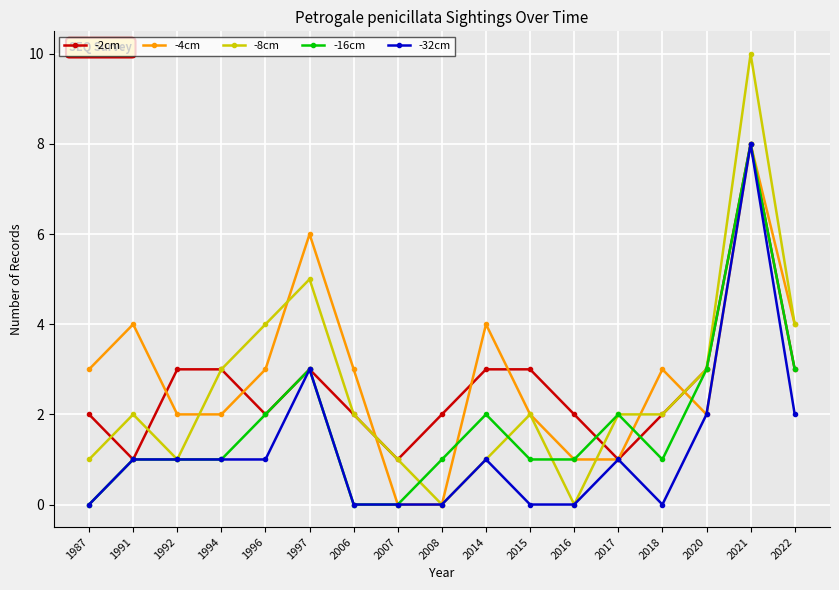

At which category does -2cm reach its first local valley?

1991